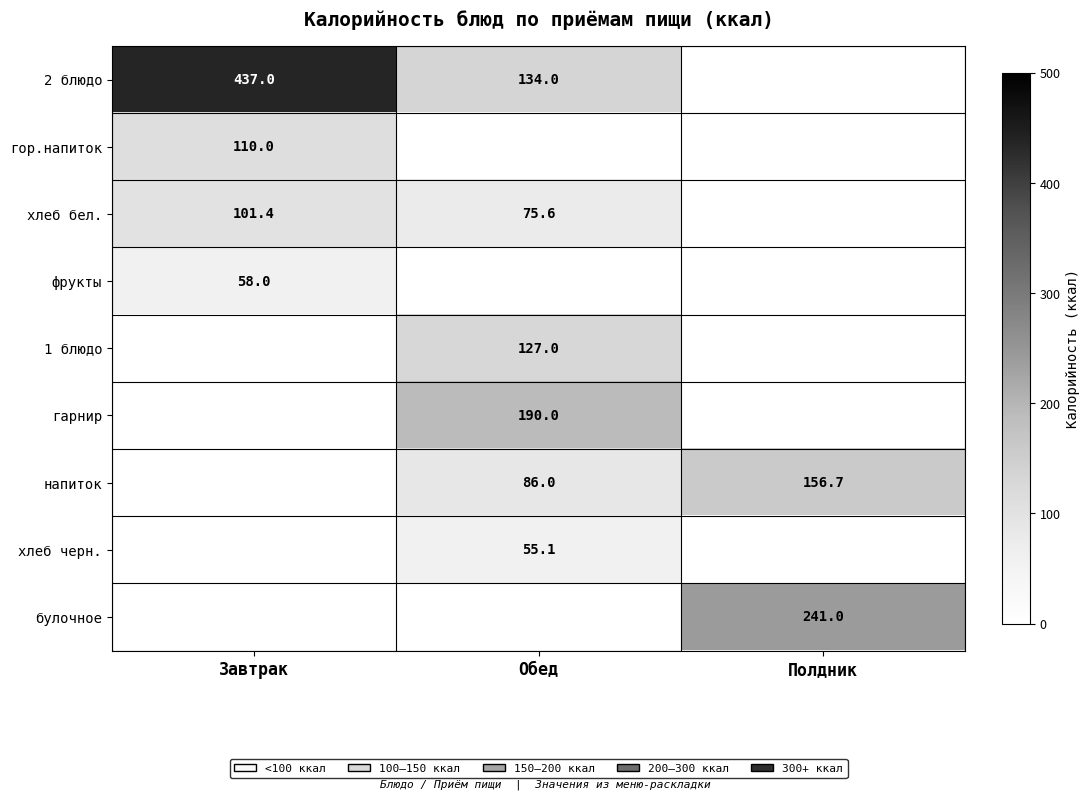

Is it true that фрукты equals 58.0 at Завтрак?

True